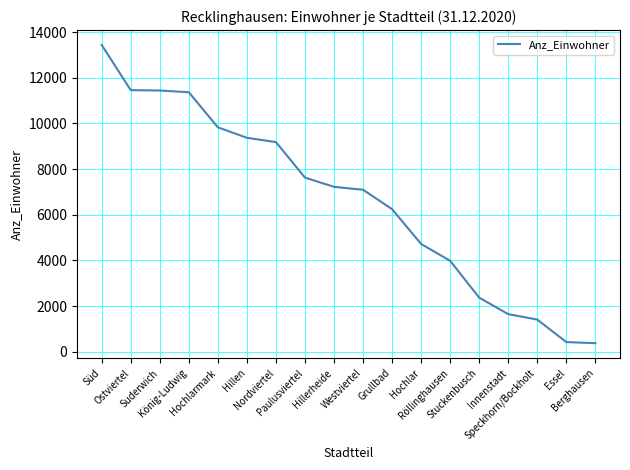

What is the difference between the maximum and minimum values?

13069